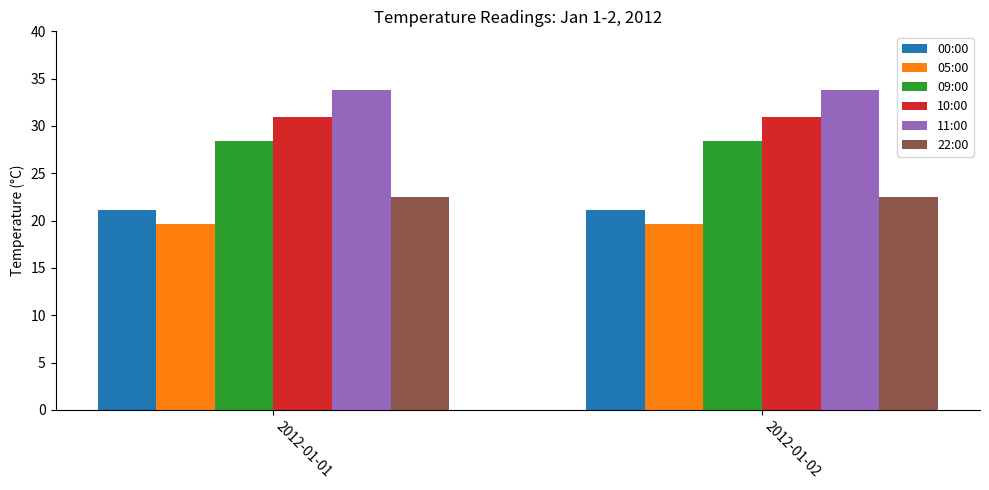

What is the value of the 22:00 bar at the 1st from the left?

22.5